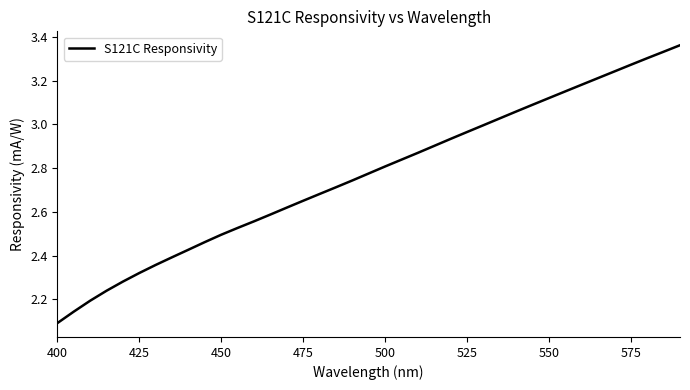

What is the difference between the maximum and minimum values?

1.3